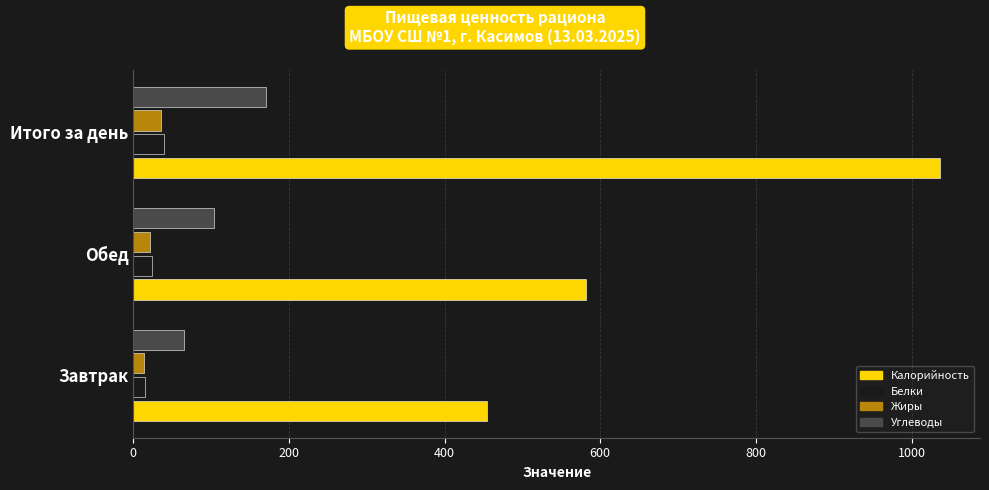

What is the highest value of the Калорийность series?

1036.2